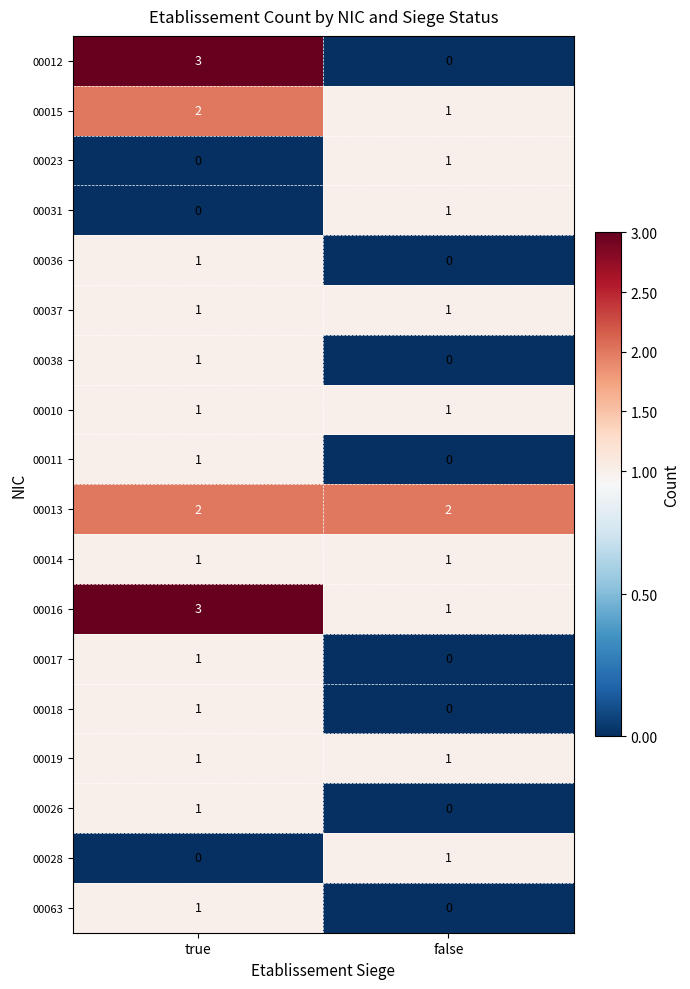

What is the difference between the highest and lowest values at true?

3